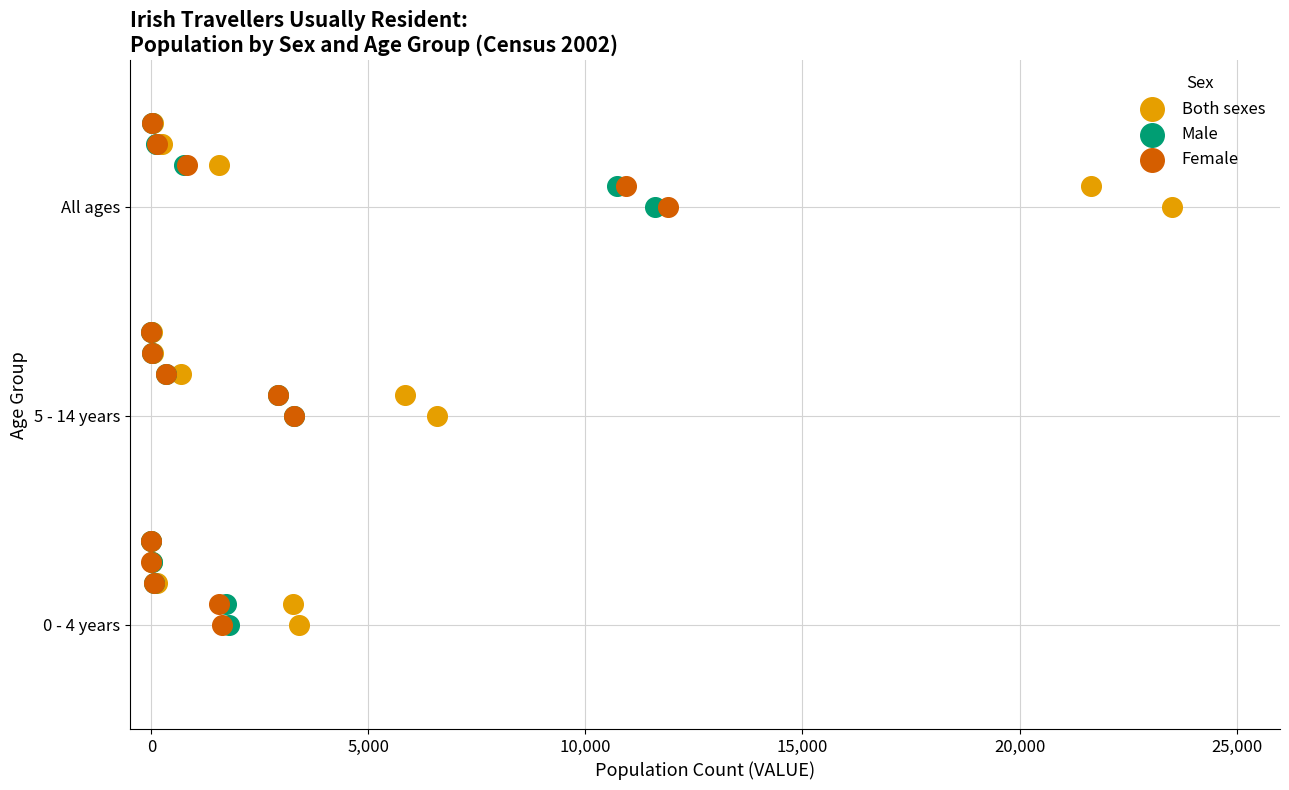

What are all the series names shown in the legend?

Both sexes, Male, Female